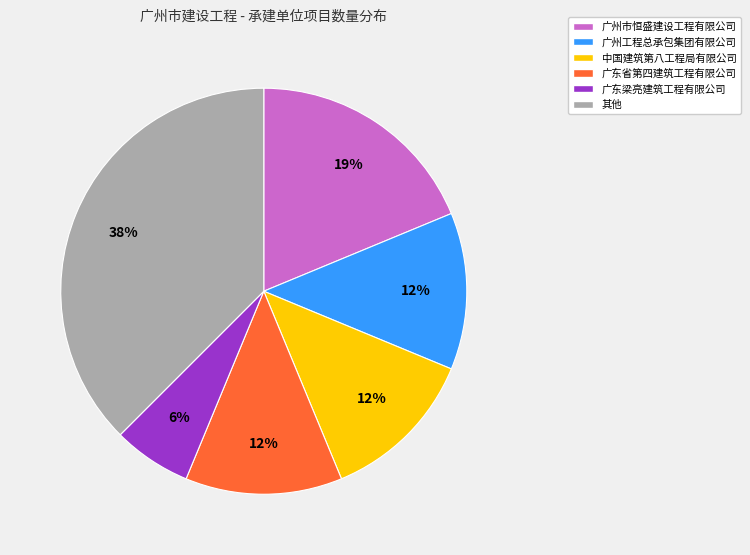

What is the smallest slice in the pie chart?

广东梁亮建筑工程有限公司